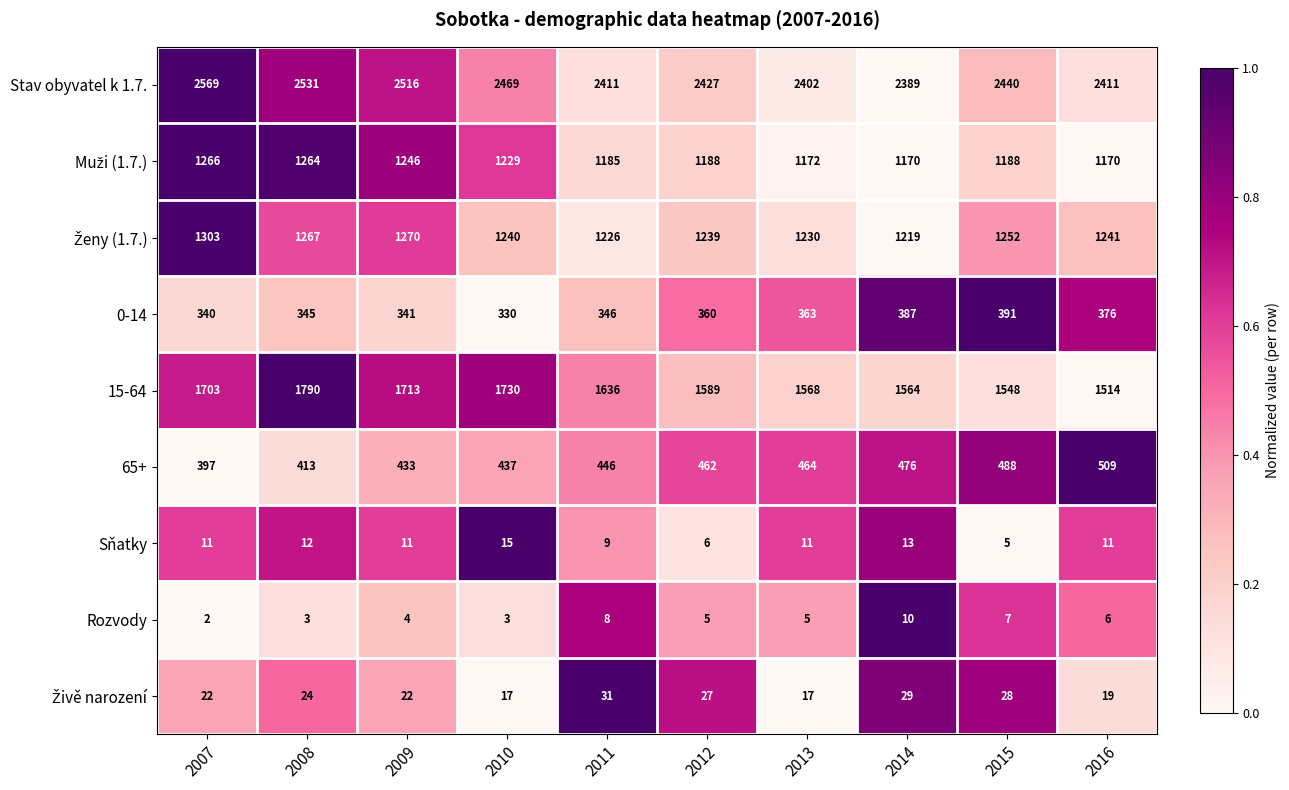

What is the spread (max minus min) of values at 2013?

2397